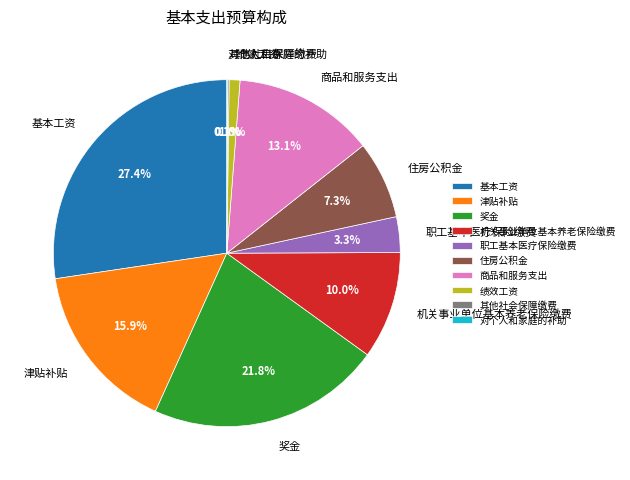

To the nearest percent, what portion does 绩效工资 represent?

1%